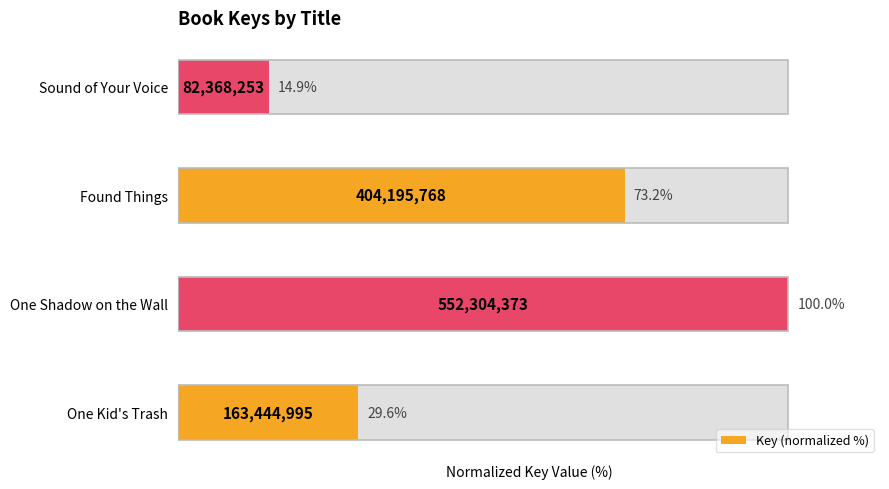

List the labels in order of value, largest first.

One Shadow on the Wall, Found Things, One Kid's Trash, Sound of Your Voice